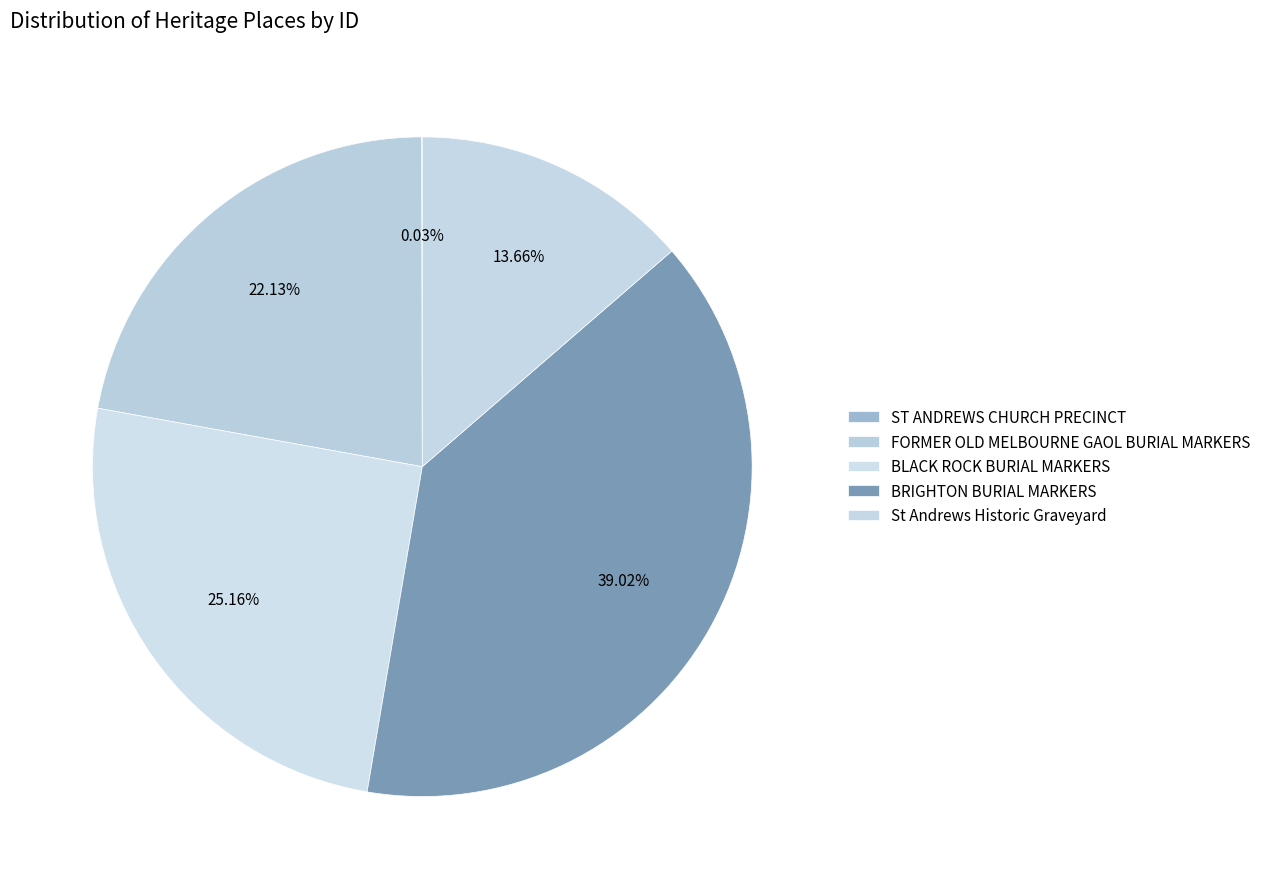

How much of the chart is everything except BLACK ROCK BURIAL MARKERS?

74.8%